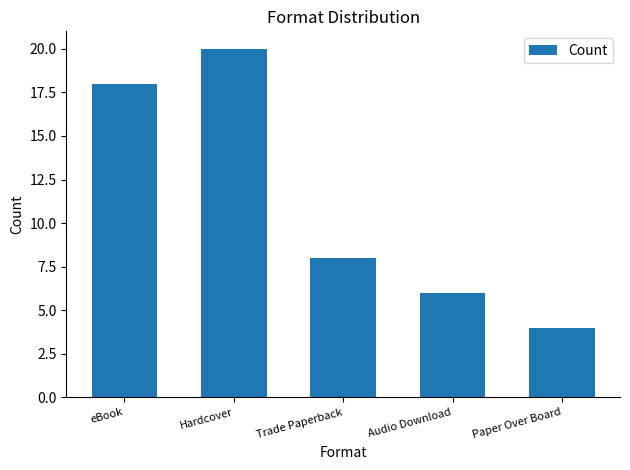

Which label corresponds to the smallest value in the chart?

Paper Over Board